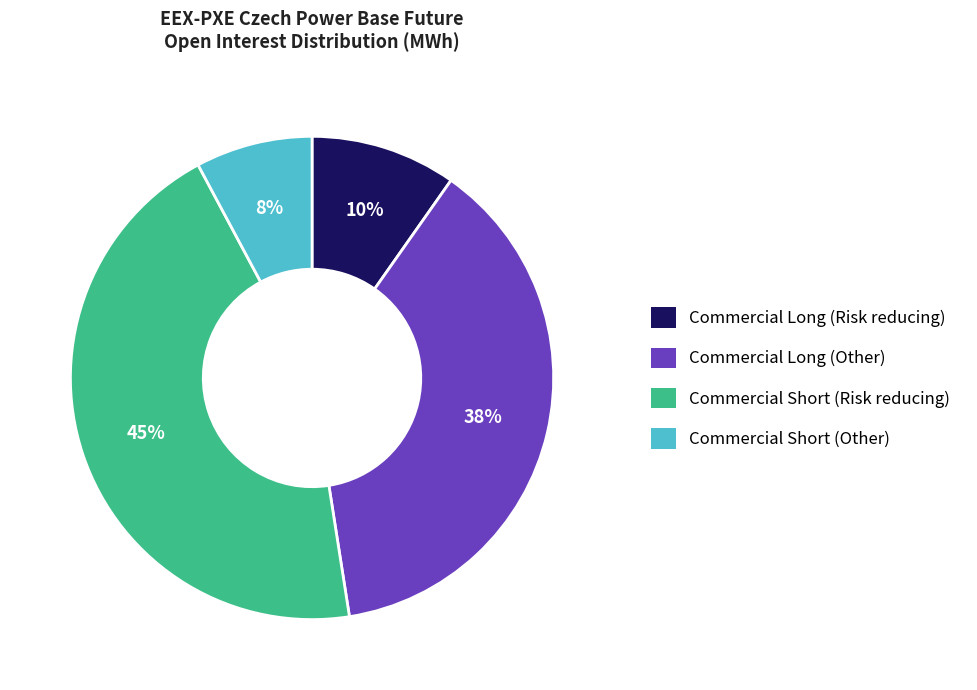

How many slices are in this pie chart?

4